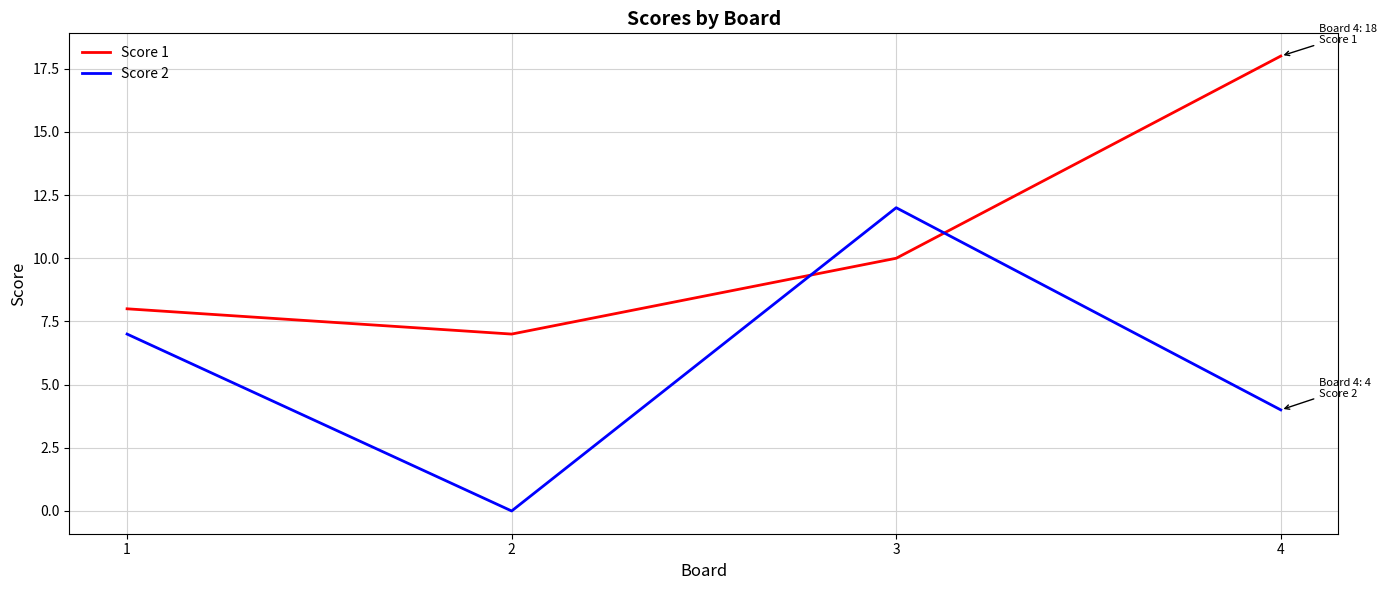

Is the value of Score 2 at 4 greater than the value of Score 1 at 3?

No